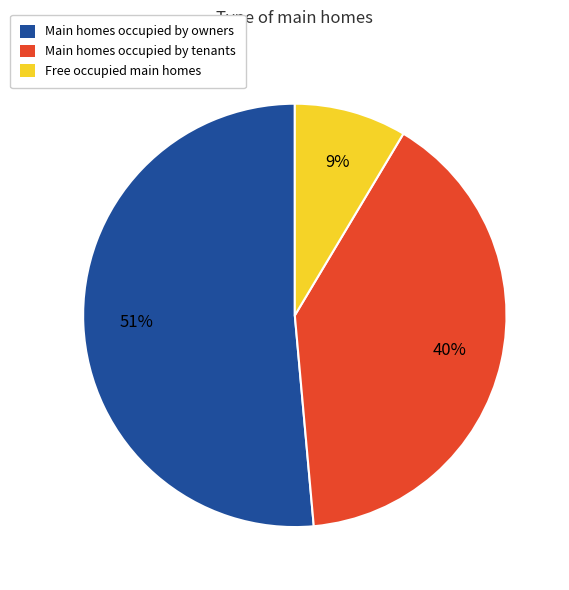

To the nearest percent, what is the difference between the Free occupied main homes and Main homes occupied by tenants slice percentages?

31%